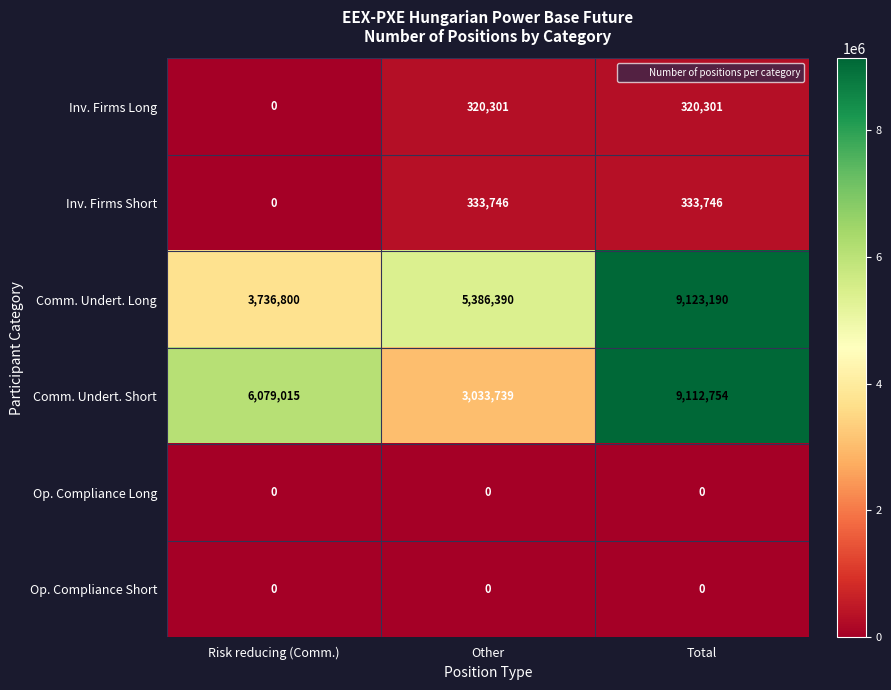

Between Risk reducing (Comm.) and Other, which series saw the biggest shift?

Comm. Undert. Short